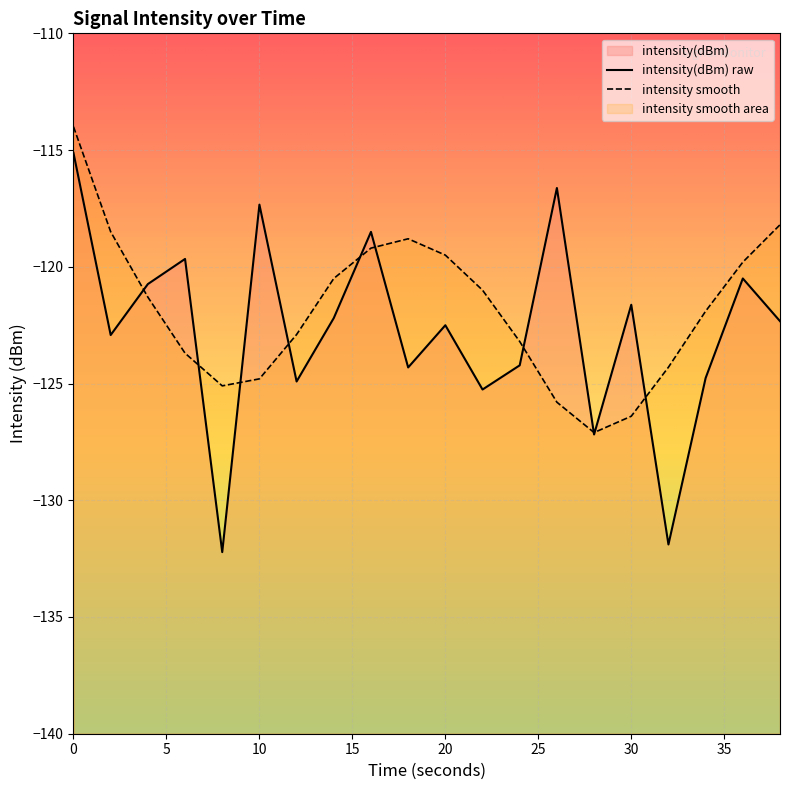

At which label is intensity(dBm) closest to -123?

2